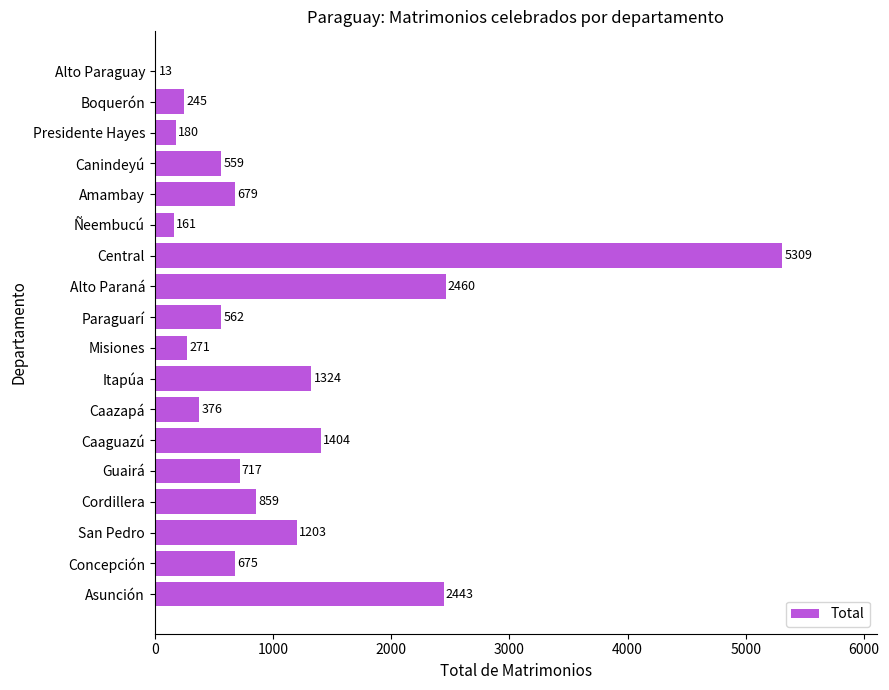

How many series are shown in this chart?

1